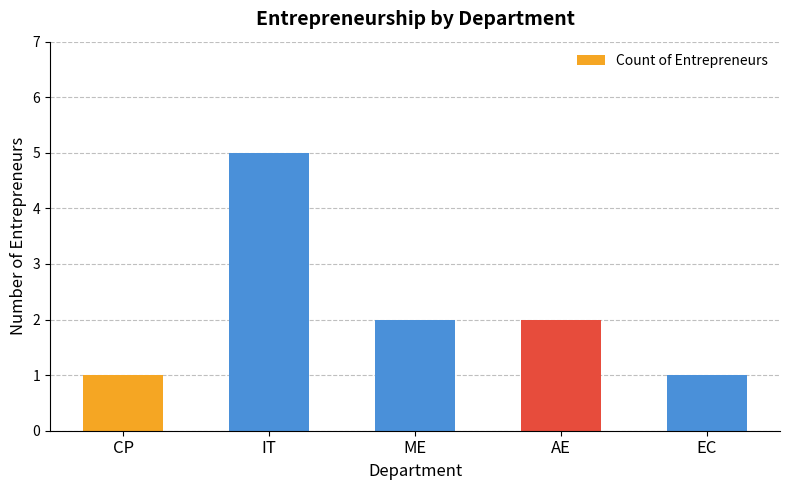

Is it true that the value at AE is 2?

True